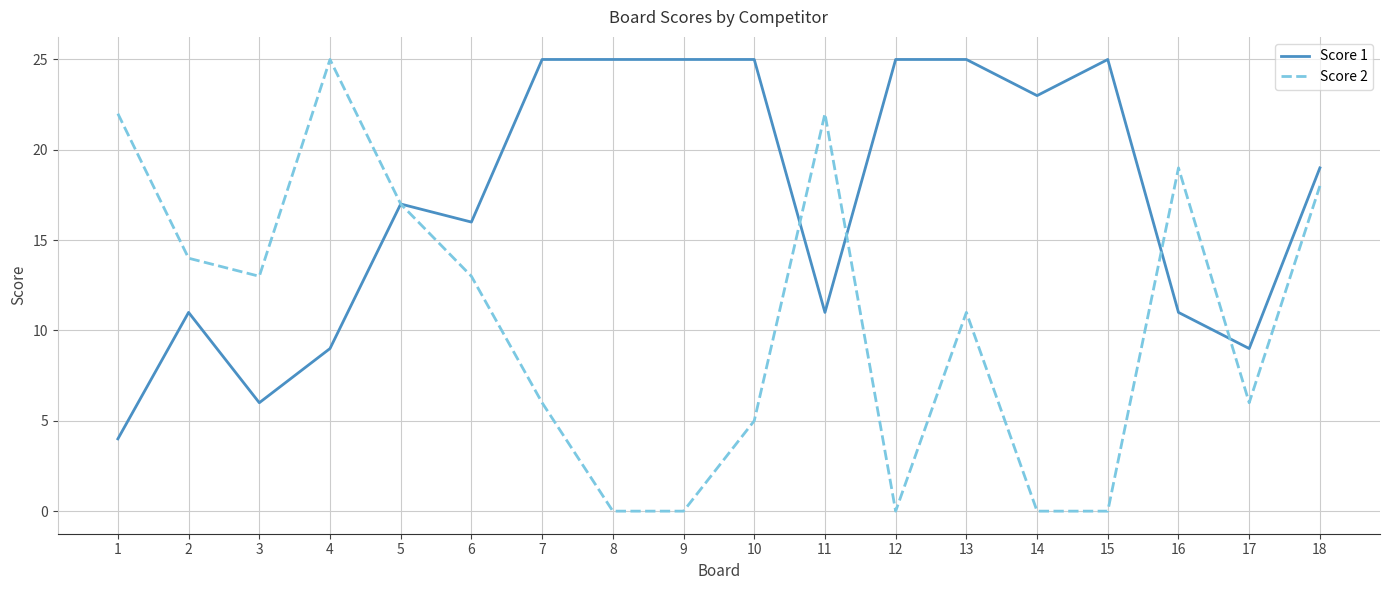

The value of Score 2 at 14 is -17. True or false?

False